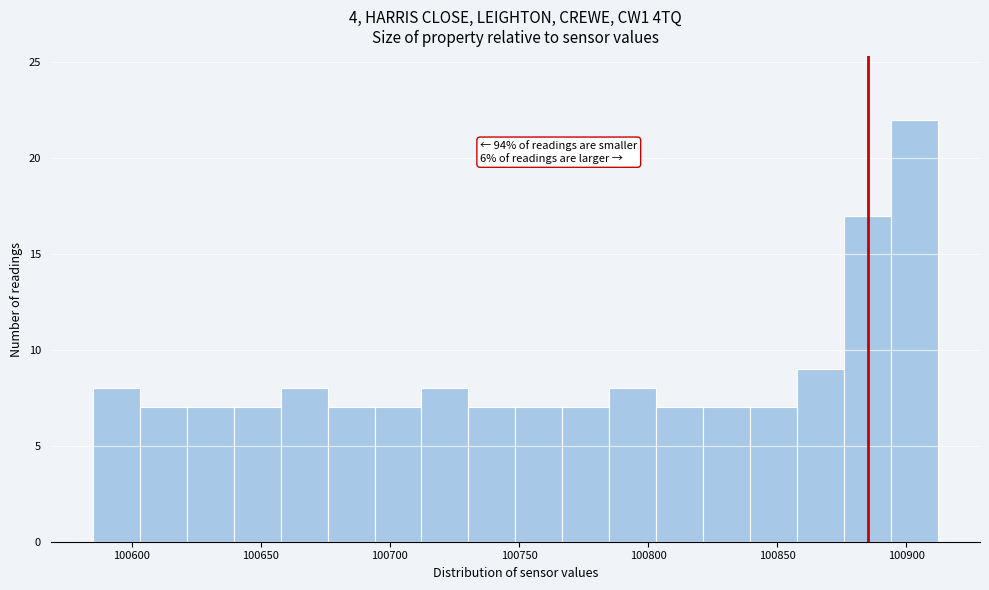

Around what value on the x-axis is the tallest bar? Give the approximate position of its centre, as read against the axis.

100905